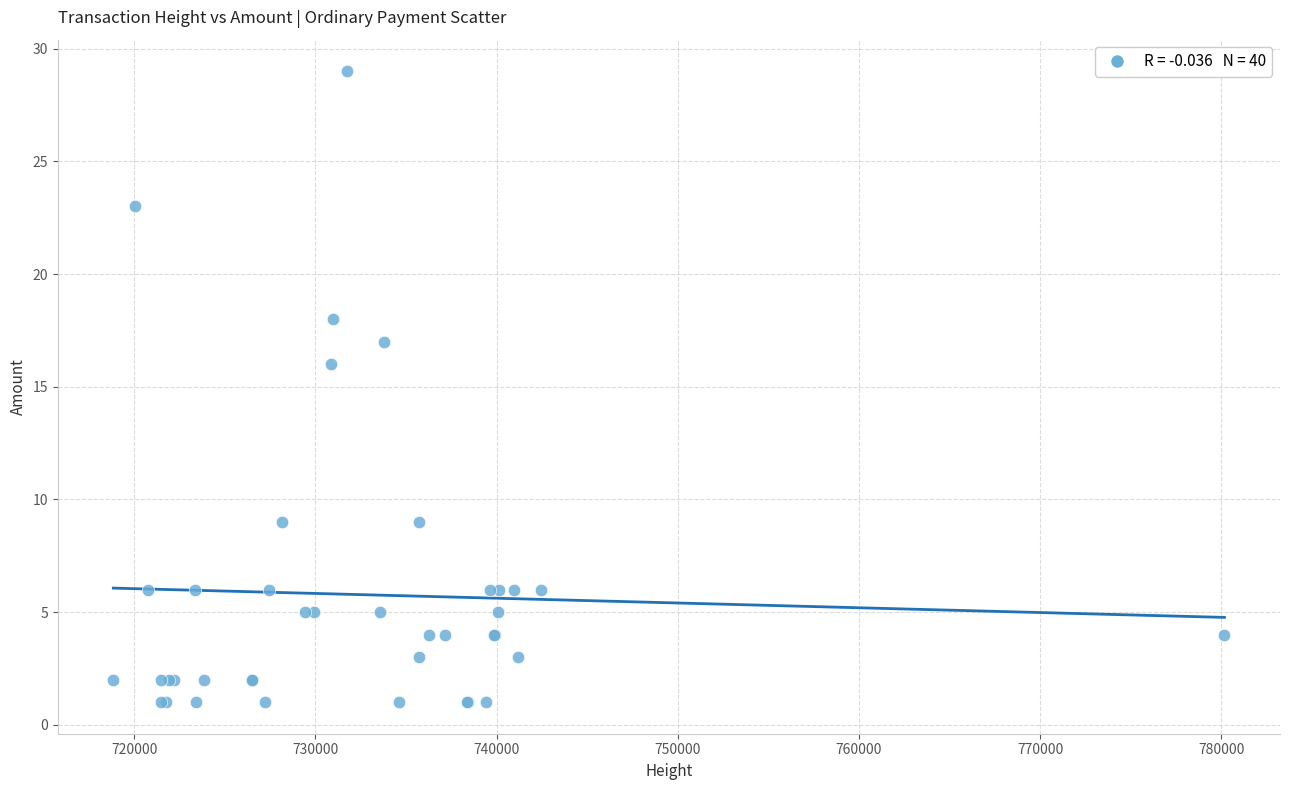

What Y value in the scatter plot is closest to 15?

16.0